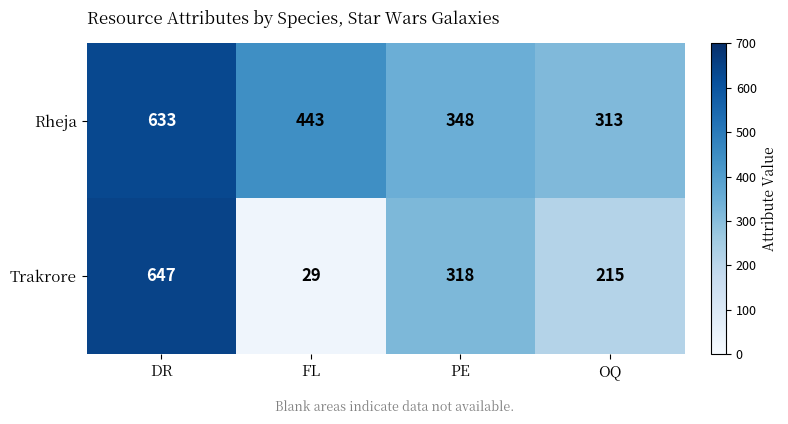

What is the minimum value for Trakrore?

29